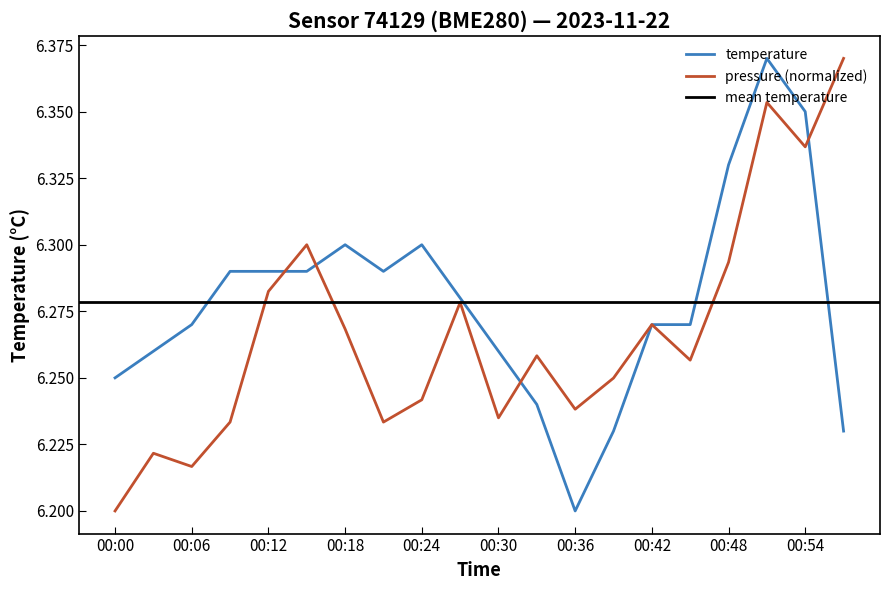

Rank the series by their maximum value, from lowest to highest.

pressure, temperature